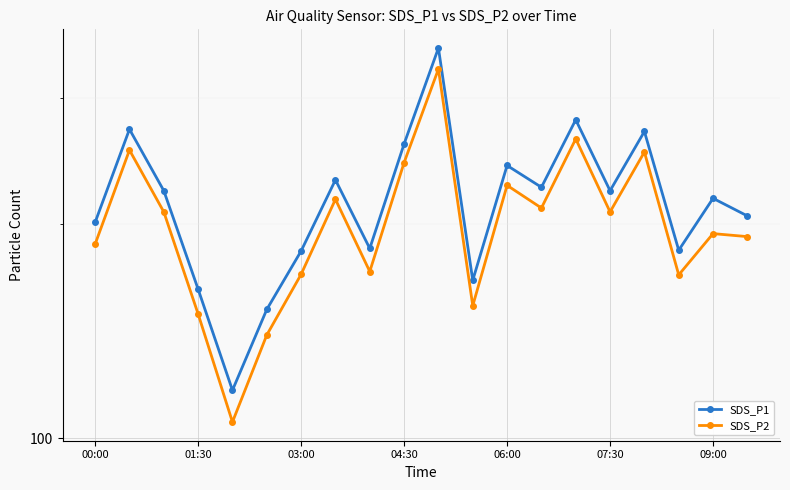

What is the value of the SDS_P1 point at the 7th from the left?

183.2